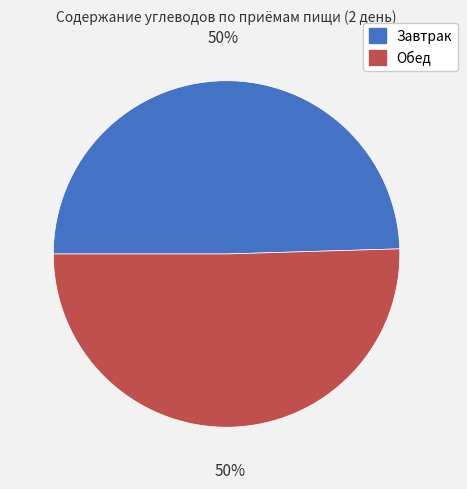

Approximately how many times larger is the value at Обед compared to Завтрак?

1.0